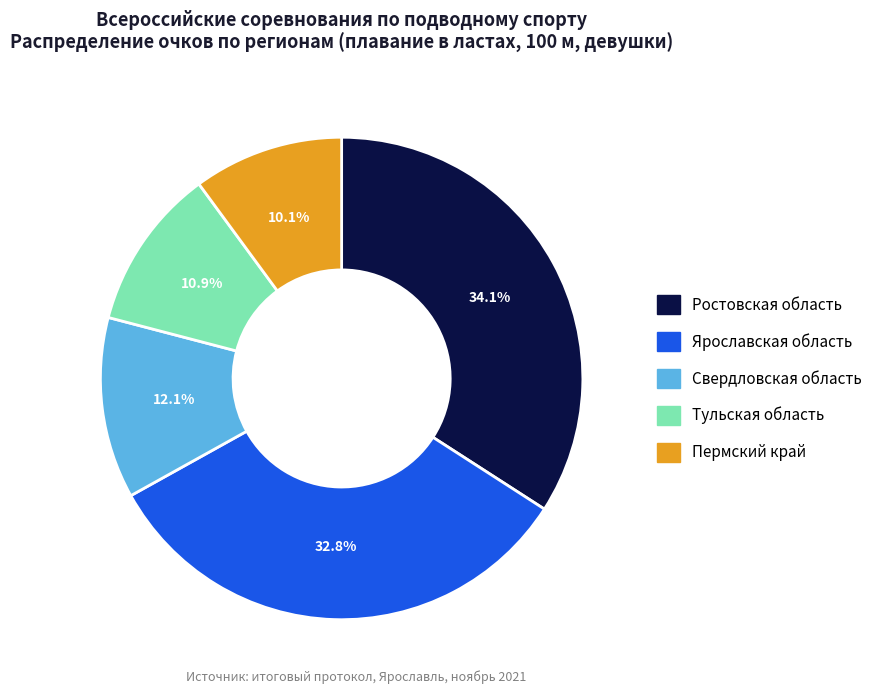

Which category has the biggest portion of the pie?

Ростовская область